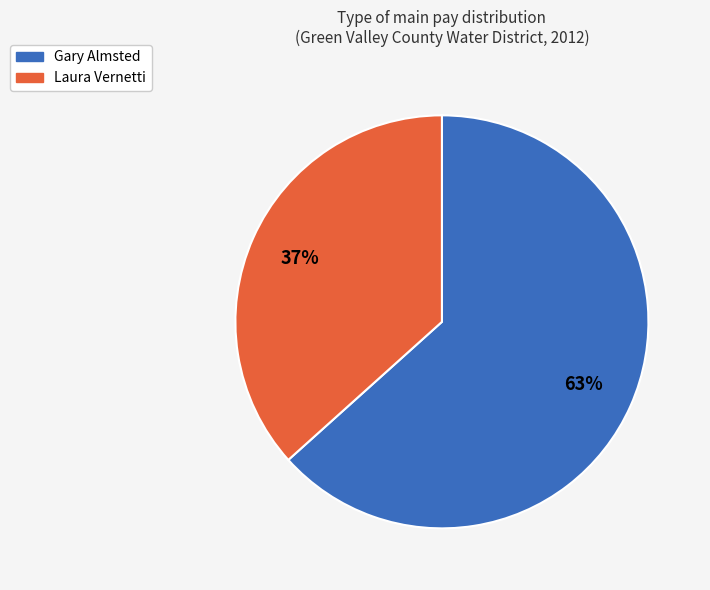

To the nearest percent, what portion does Gary Almsted represent?

63%